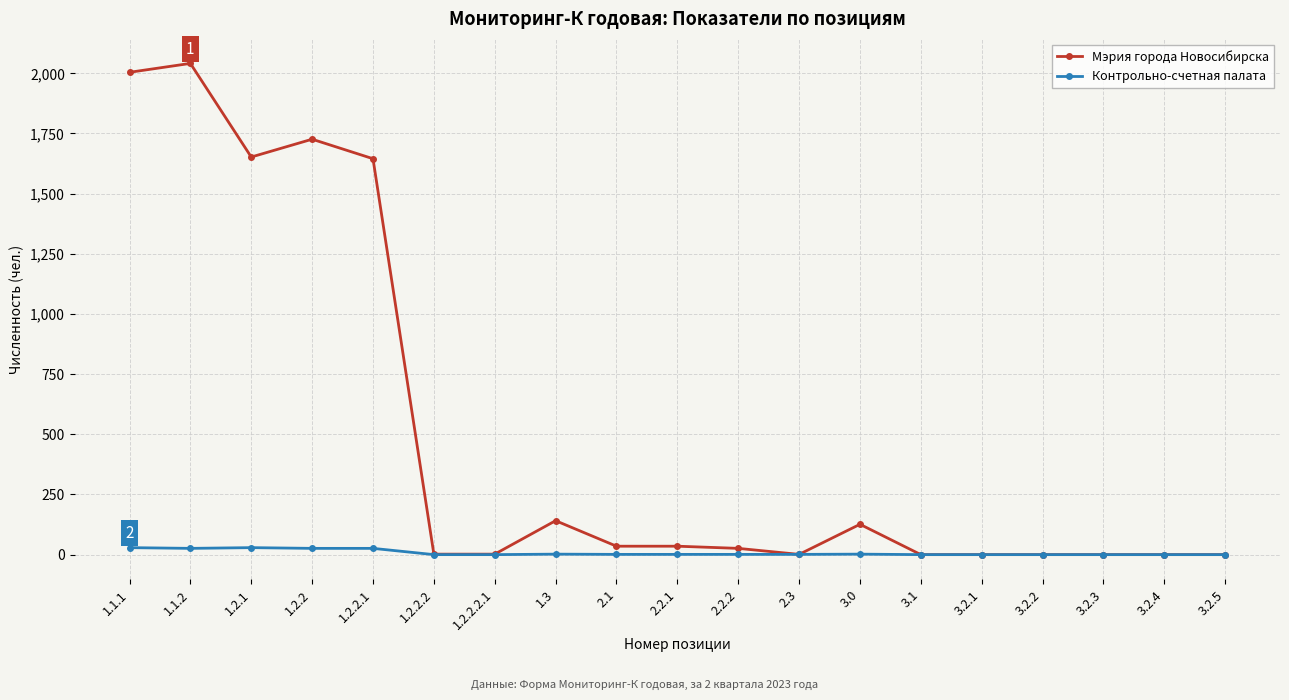

Is this an area chart (filled region under the line)?

No